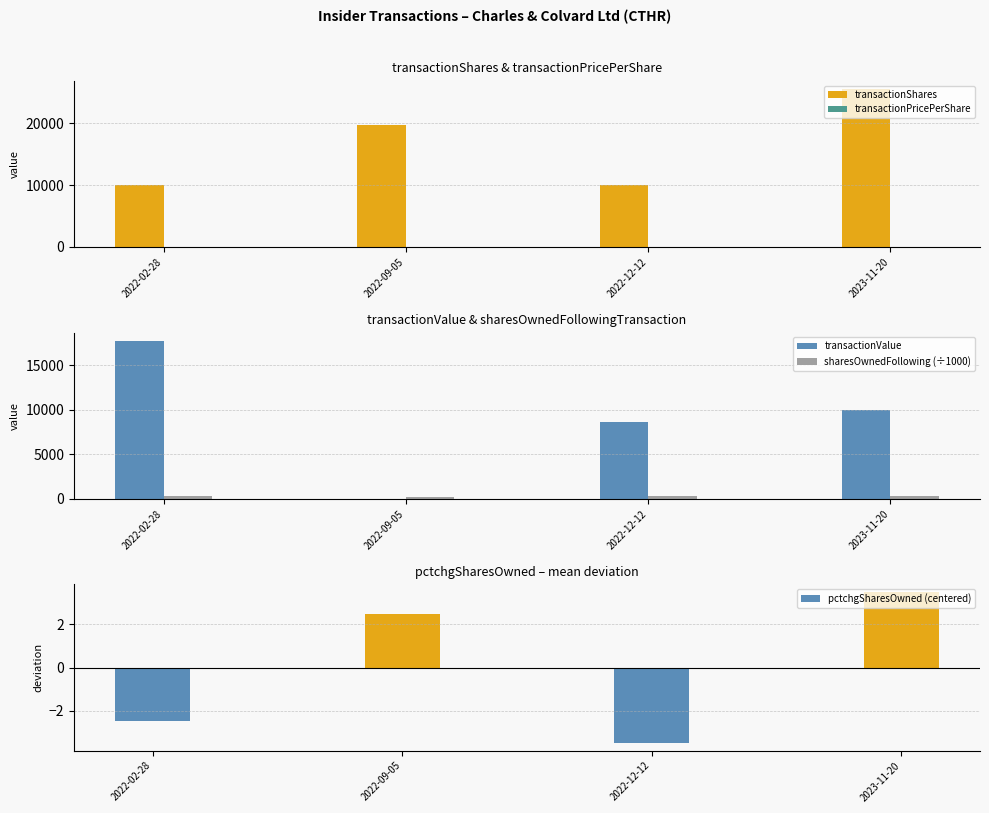

How many data points in sharesOwnedFollowing (÷1000) are above 284?

2